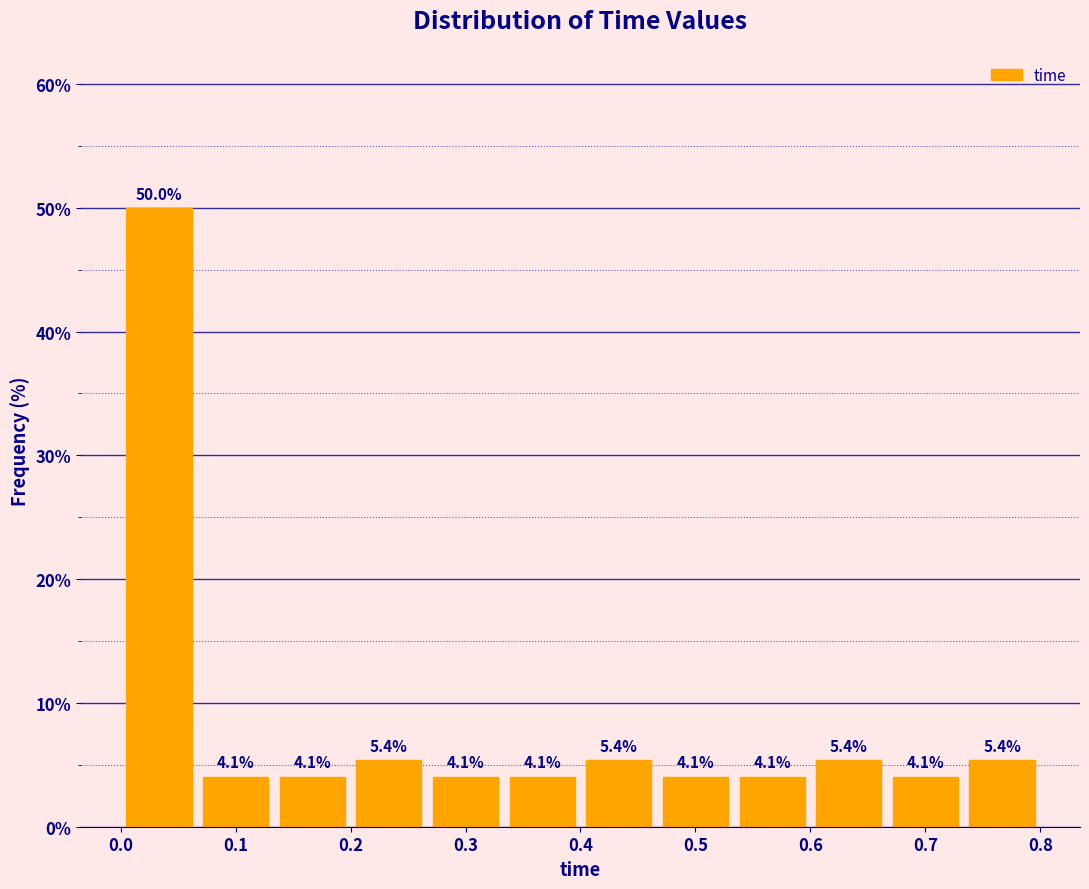

How tall is the bar that spans 0.53 to 0.60 on the x-axis? The bar edges are not printed on the chart, so give them approximately, as read against the axis.

4.1